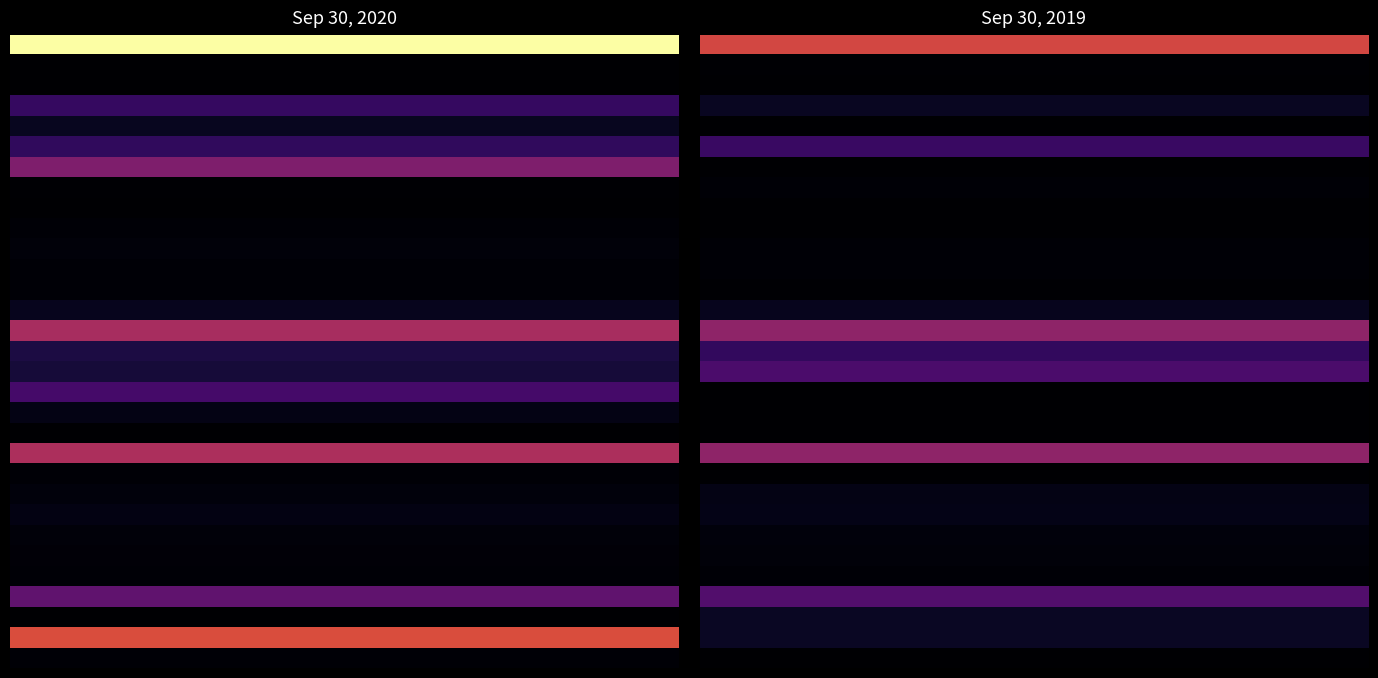

What is the difference between the highest and lowest values at 15?

7954177